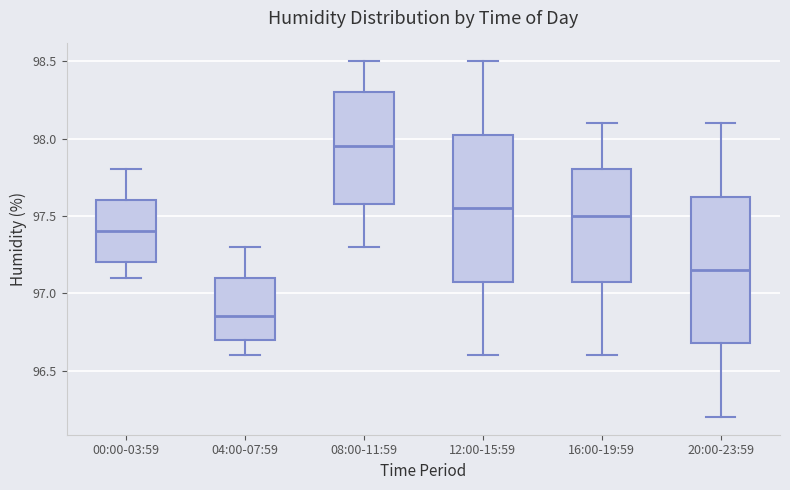

Which box has the highest median line?

08:00-11:59